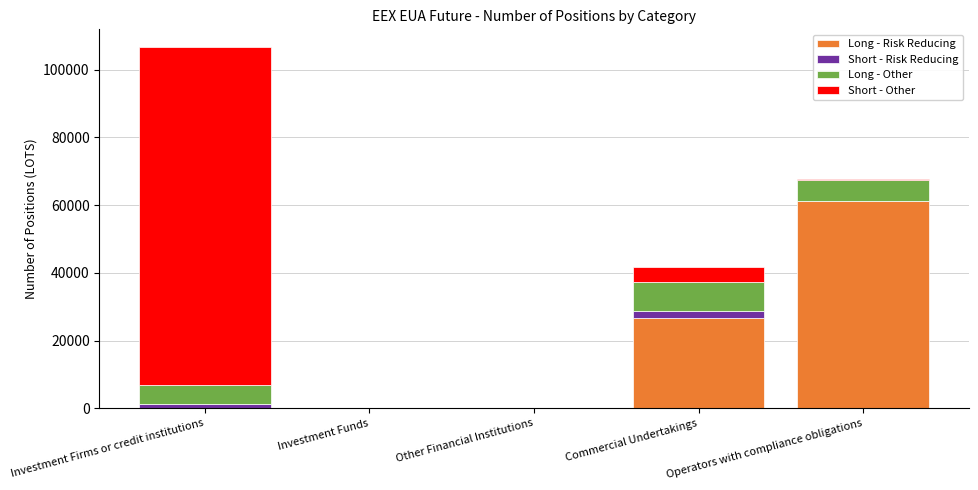

Which category has the highest value in the Long - Risk Reducing series?

Operators with compliance obligations